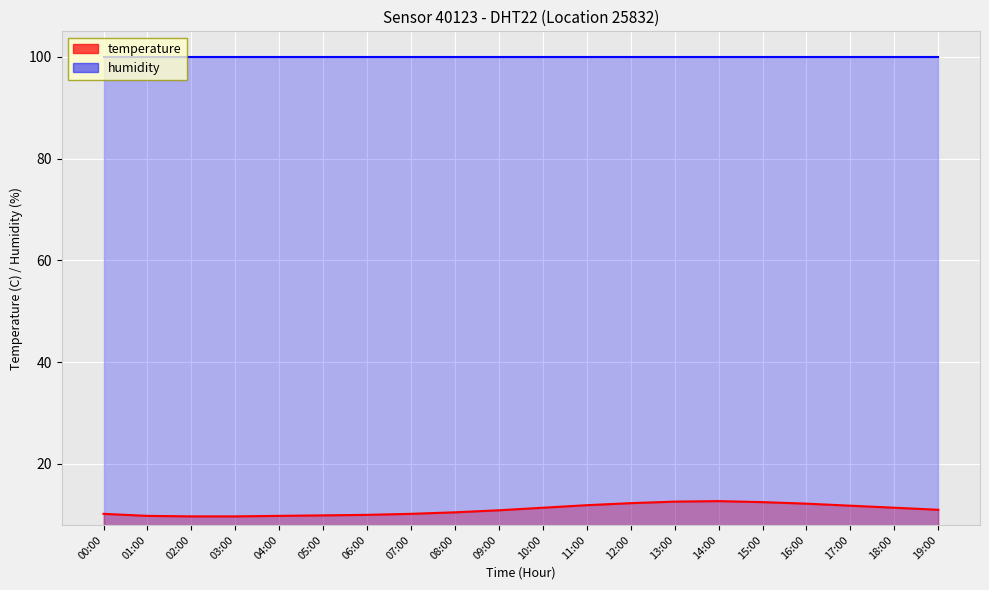

What is the difference between the second highest and minimum values?

2.9